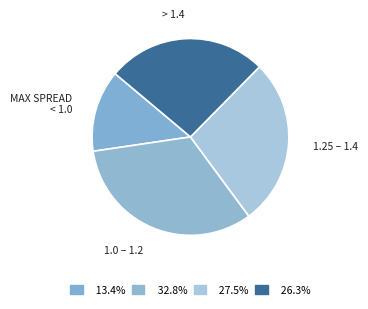

Which slice is the smallest?

MAX SPREAD < 1.0